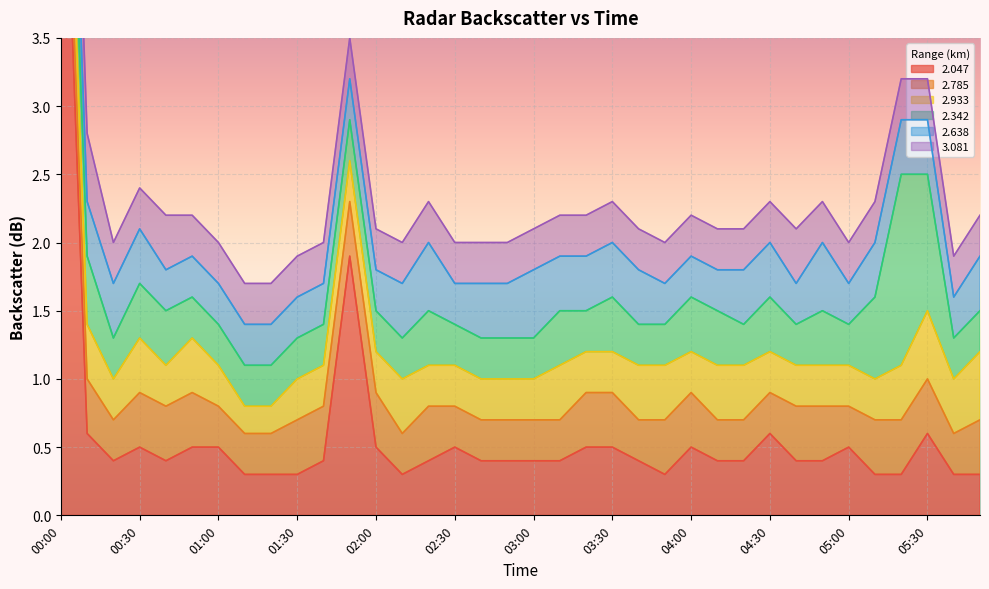

Between 02:40 and 00:10, which is larger?

00:10